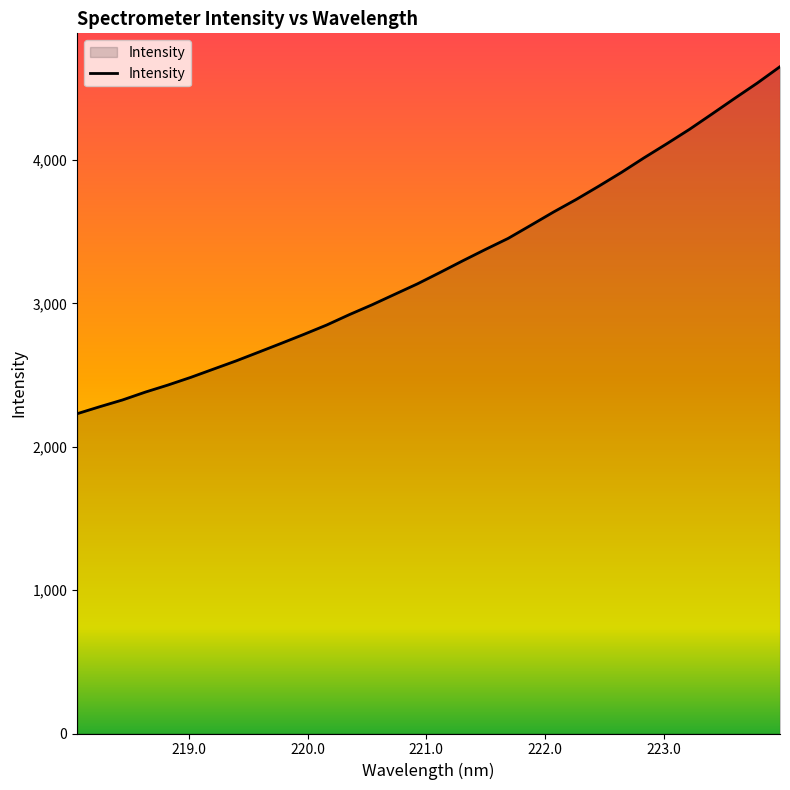

True or false: there are more than 0 points higher than both neighbors.

False